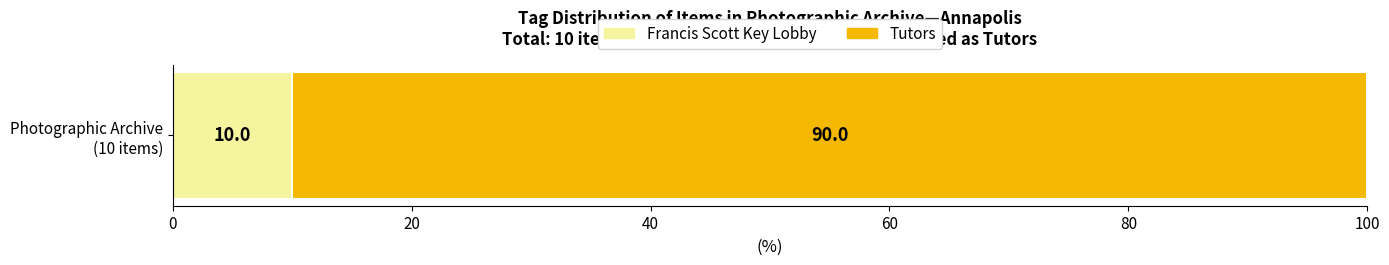

What is the maximum value for Francis Scott Key Lobby?

10